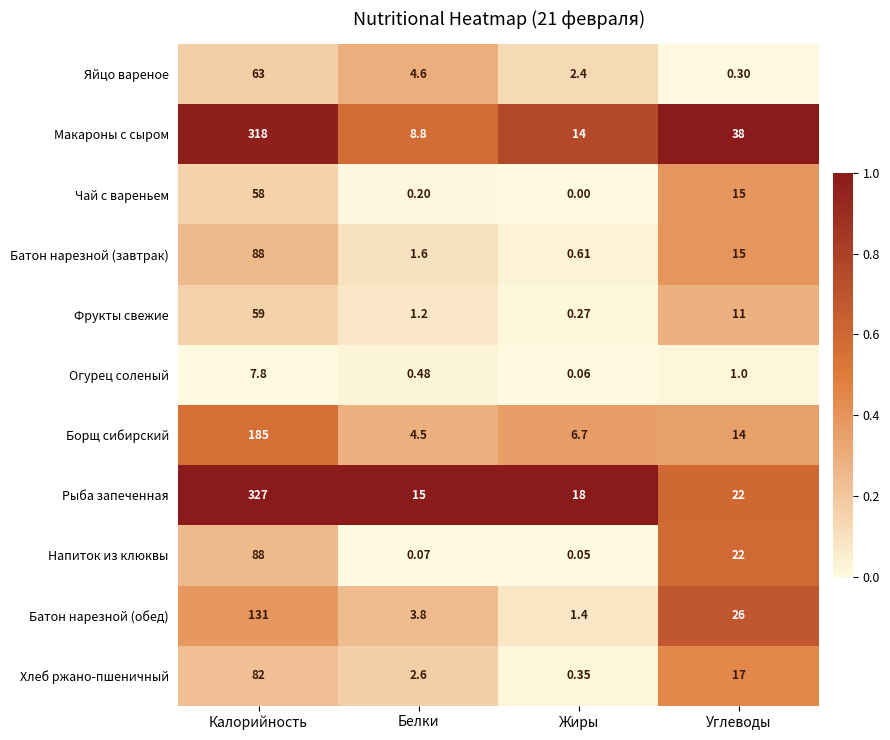

List the labels in order of Макароны с сыром value, largest first.

Калорийность, Углеводы, Жиры, Белки